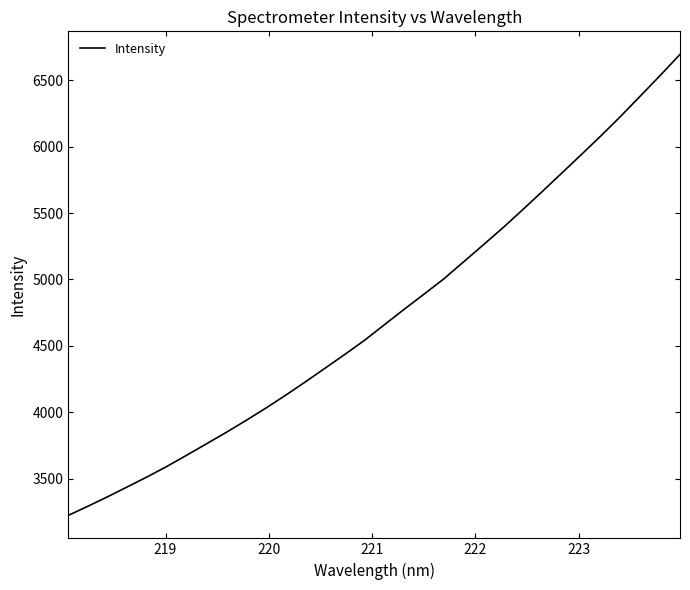

Count the number of values greater than 4658.

16